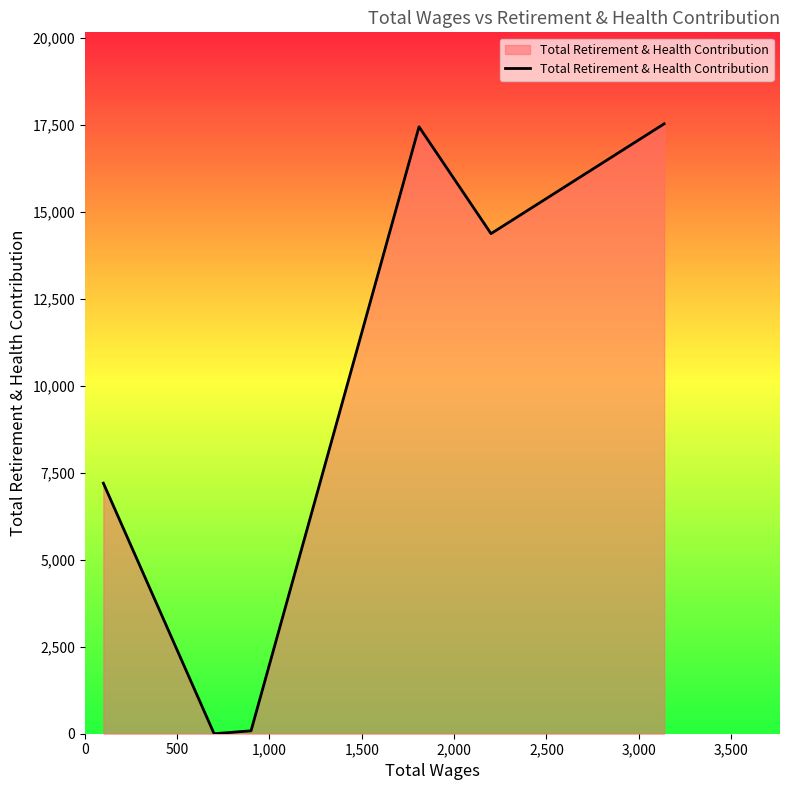

What is the maximum value shown in the chart?

17522